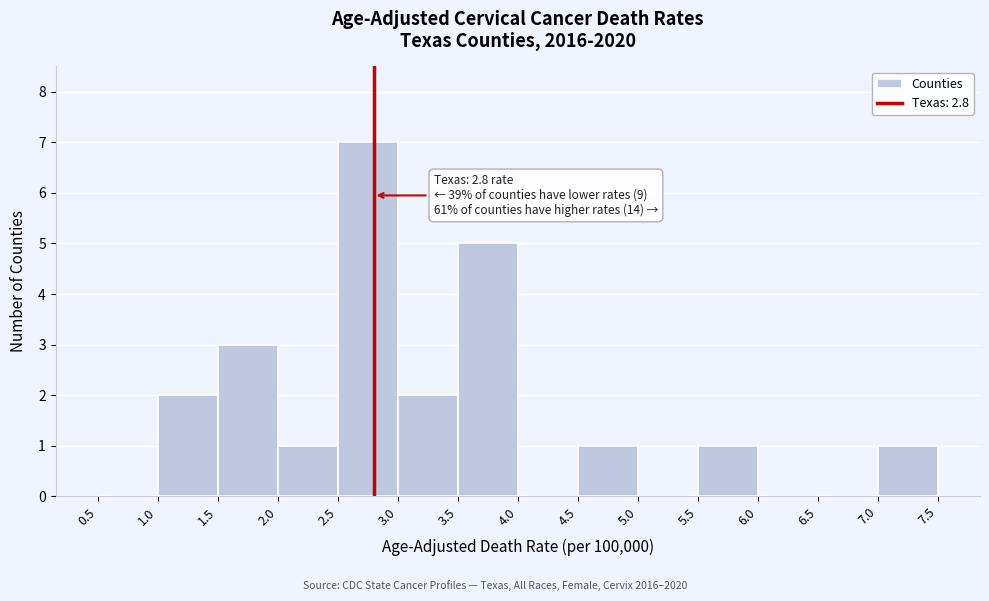

Which range on the x-axis has the tallest bar?

2.5 to 3.0